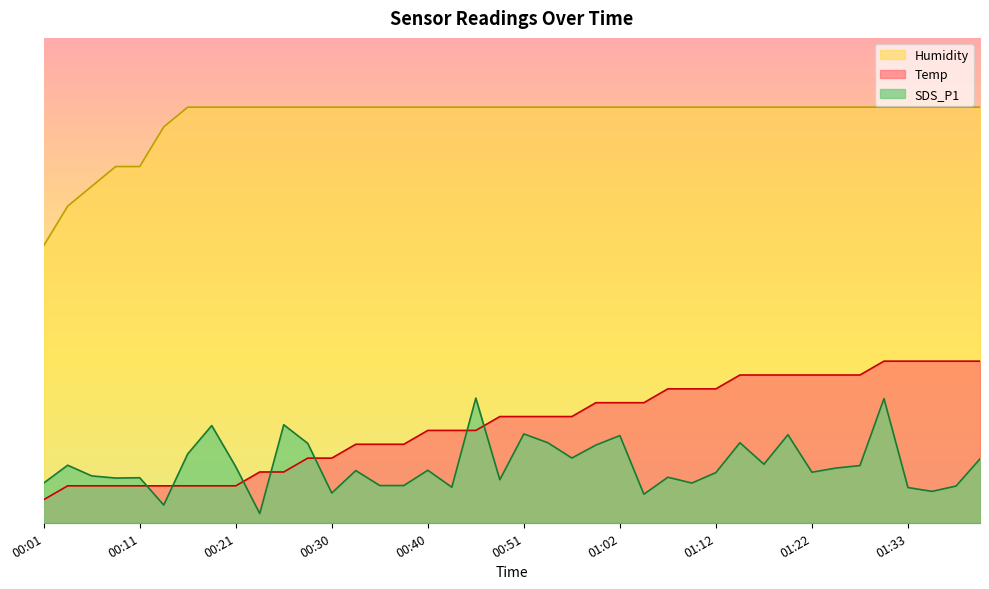

How many times do SDS_P1 and Temp cross each other?

7